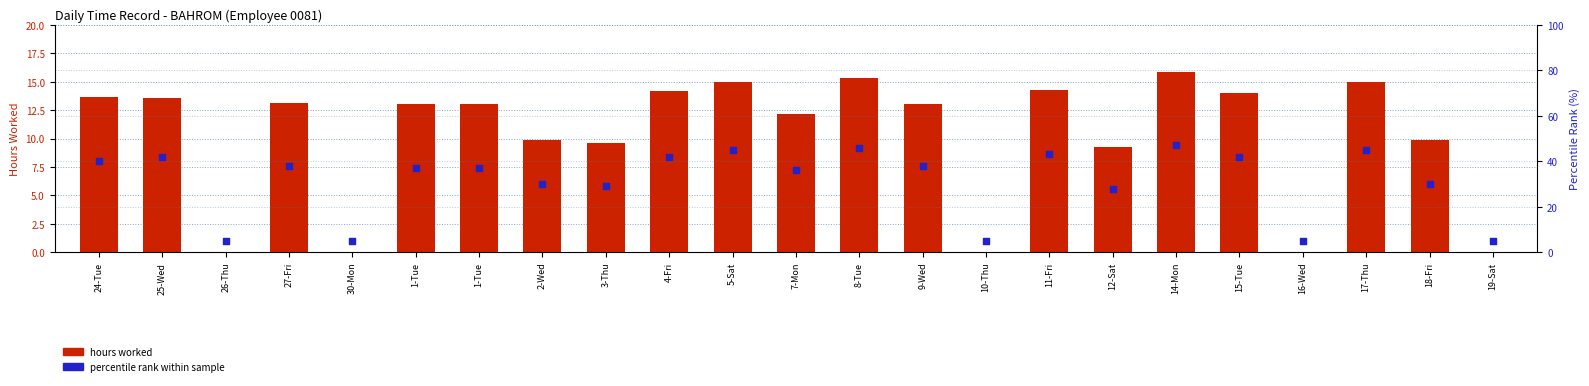

Which series reaches the maximum Y coordinate?

percentile rank